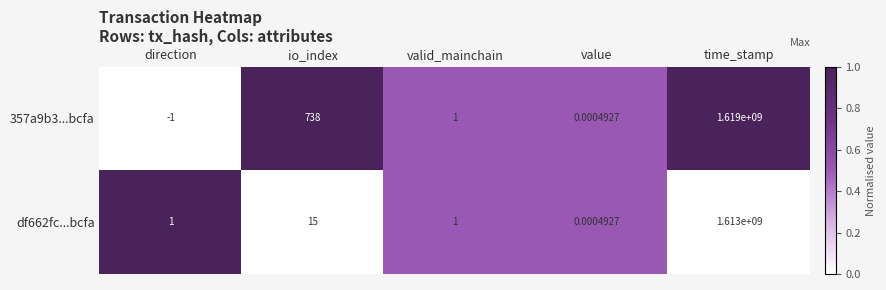

Is the value of 357a9b3...bcfa at valid_mainchain greater than the value of df662fc...bcfa at value?

Yes